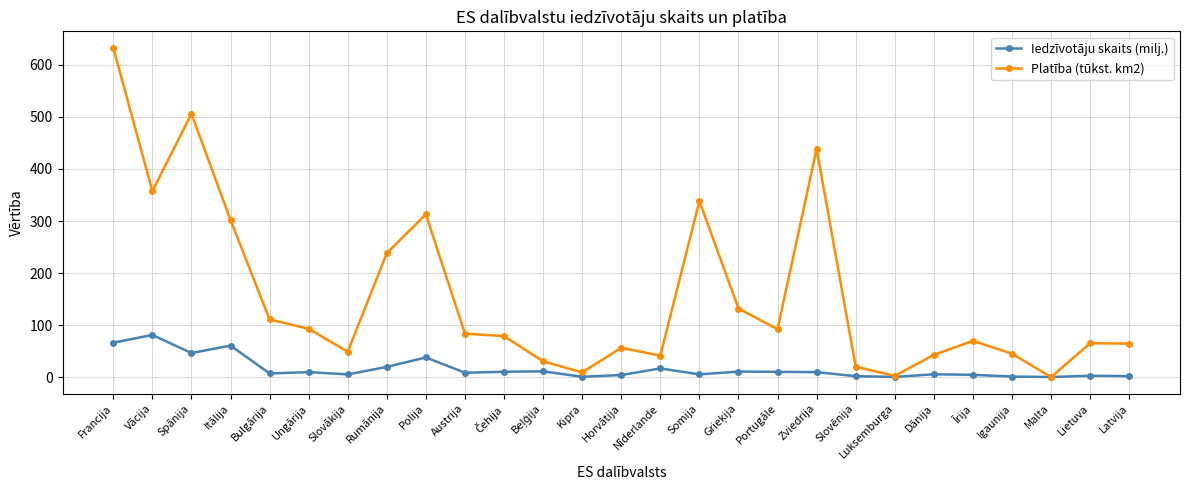

Is the value of Platība (tūkst. km2) at Latvija greater than the value of Iedzīvotāju skaits (milj.) at Somija?

Yes